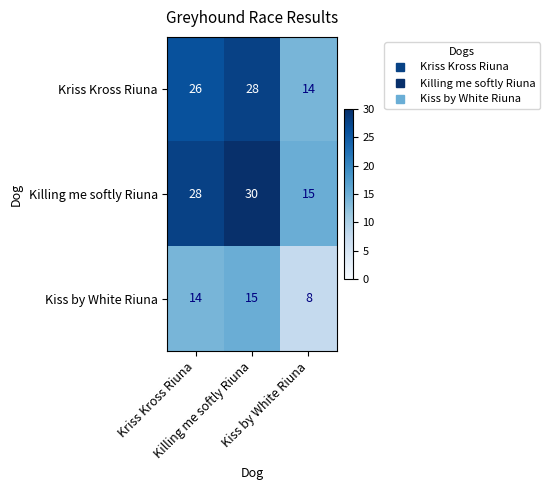

Which series has the widest spread of values?

Killing me softly Riuna